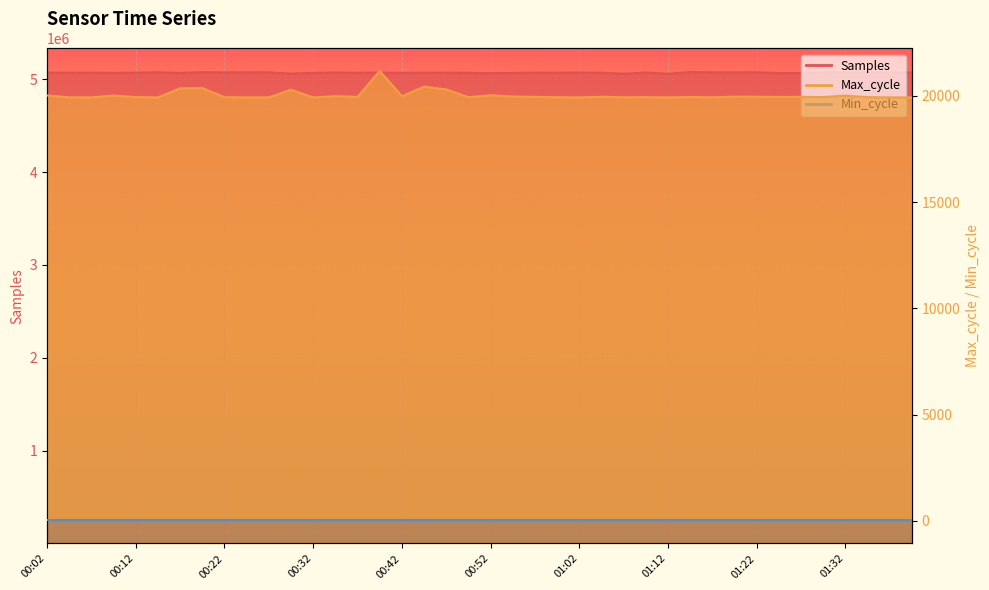

The Max_cycle series shows 34981 at 00:55. True or false?

False